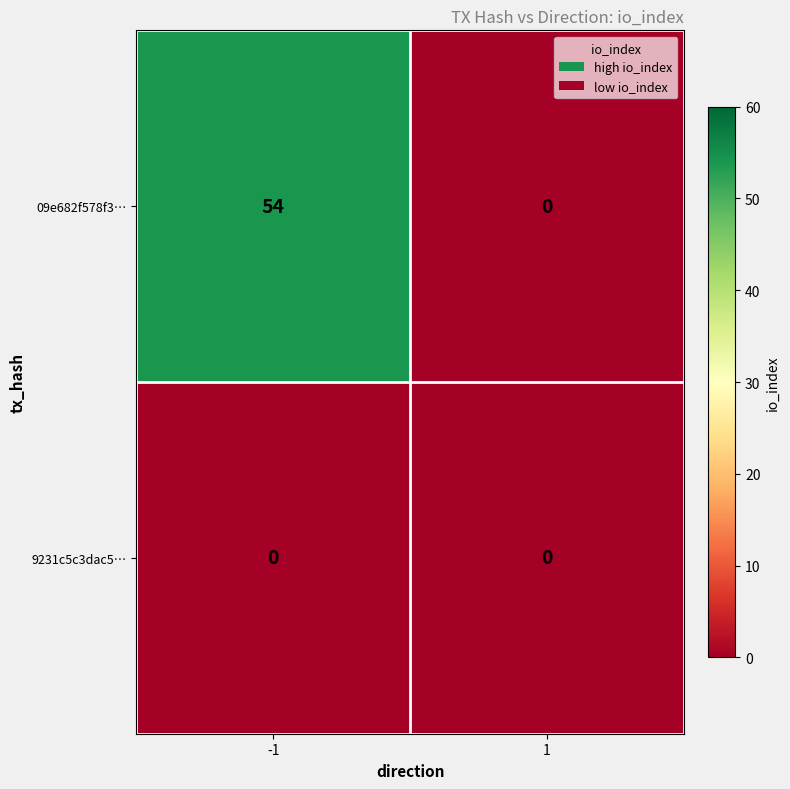

Is it true that 9231c5c3dac5… equals 0 at -1?

True